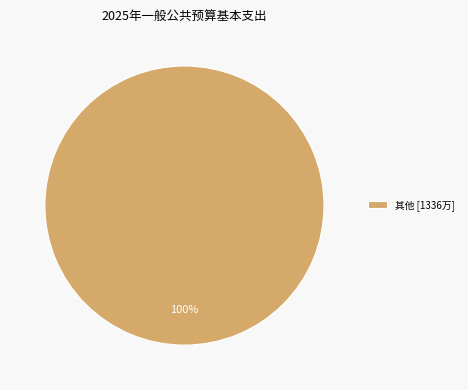

How many segments does this pie chart have?

1